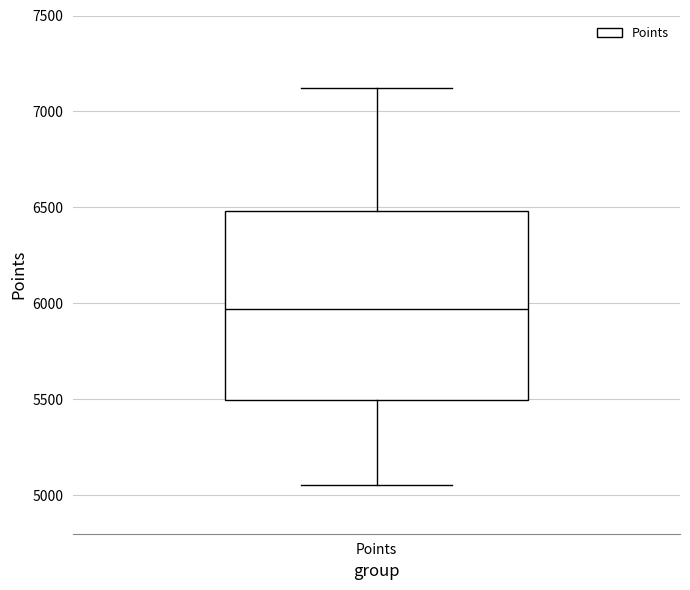

Read this box plot against the y-axis: the position of the median line, the range covered by the box, and the ends of both whiskers. The values are not printed on the chart, so give them approximately, as read against the axis.

median 5950, box 5500 to 6500, whiskers 5050 to 7100